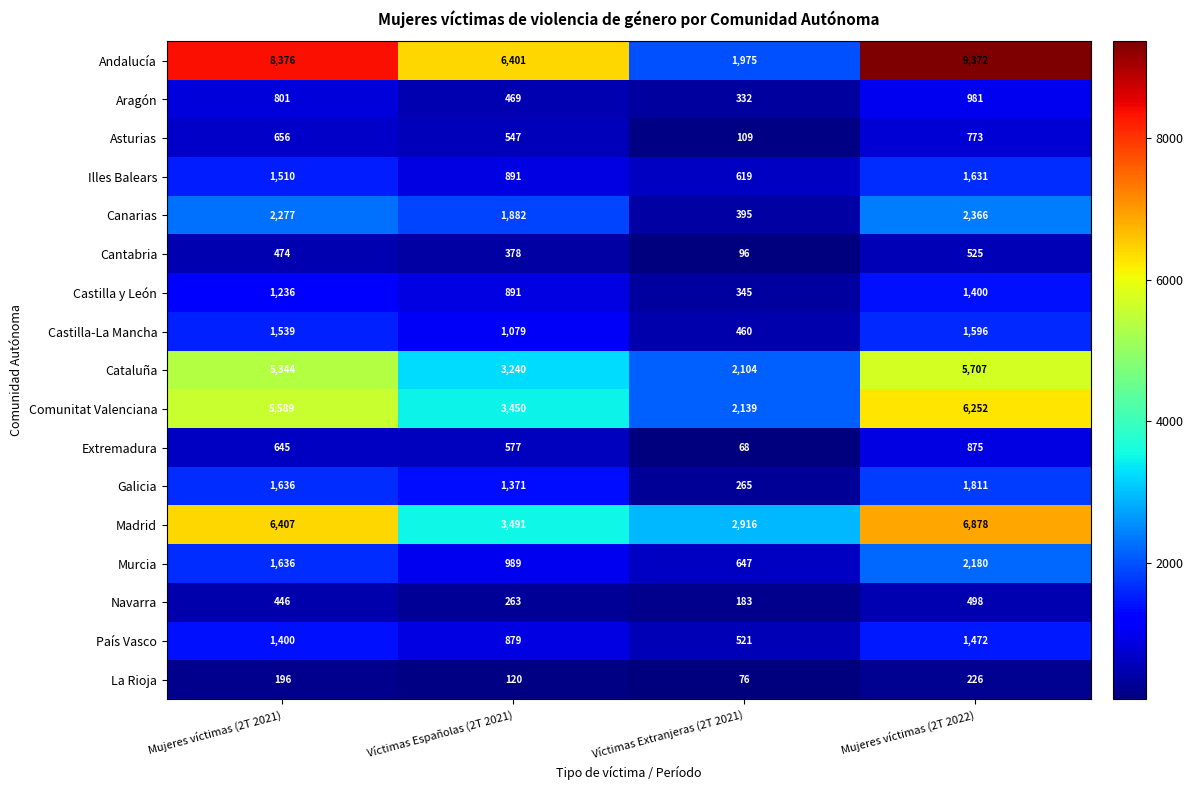

Read the Canarias value at Víctimas Extranjeras (2T 2021), to the nearest 100.

400